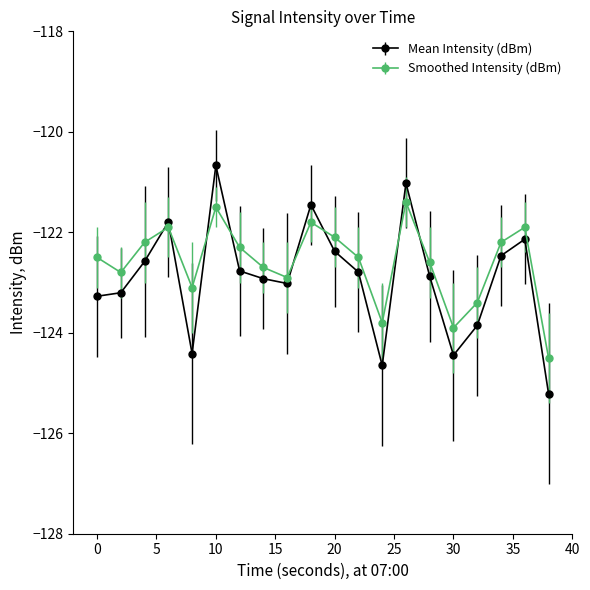

True or false: Mean Intensity (dBm) and Smoothed Intensity (dBm) intersect in this chart.

True